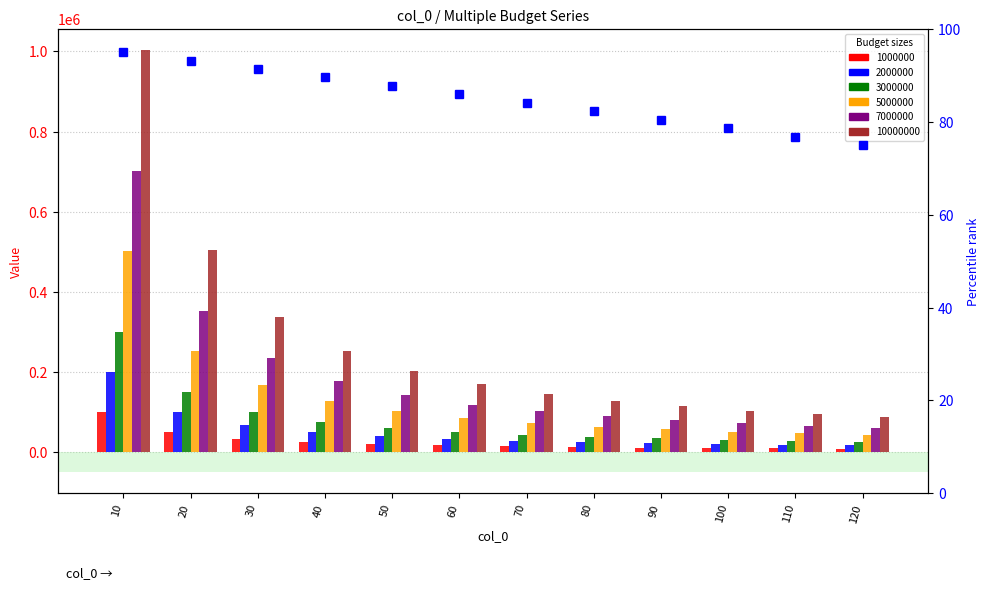

Is it true that the value at 100 is 78.6?

True